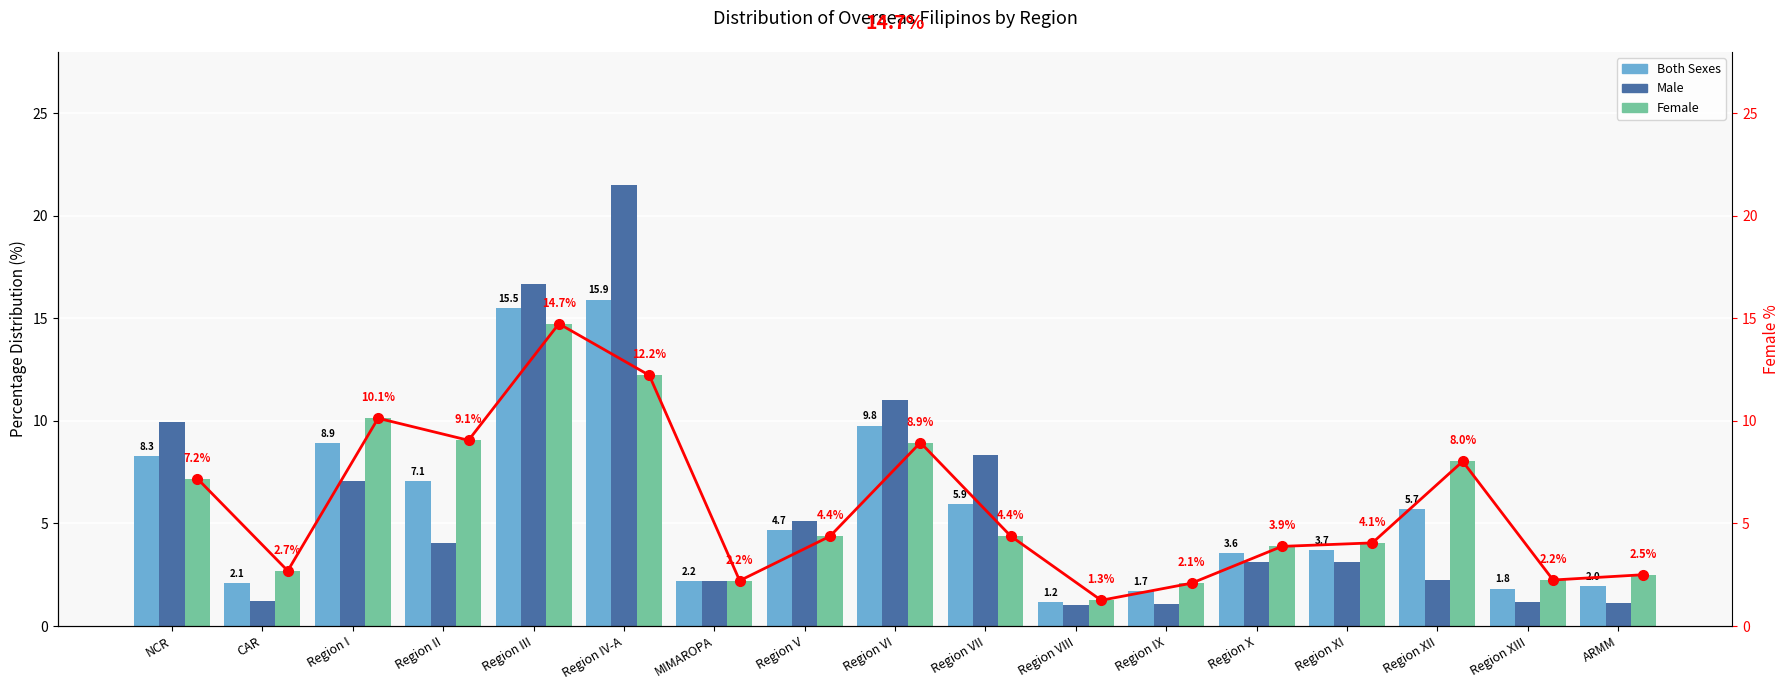

How many data points in Female are above 4?

10